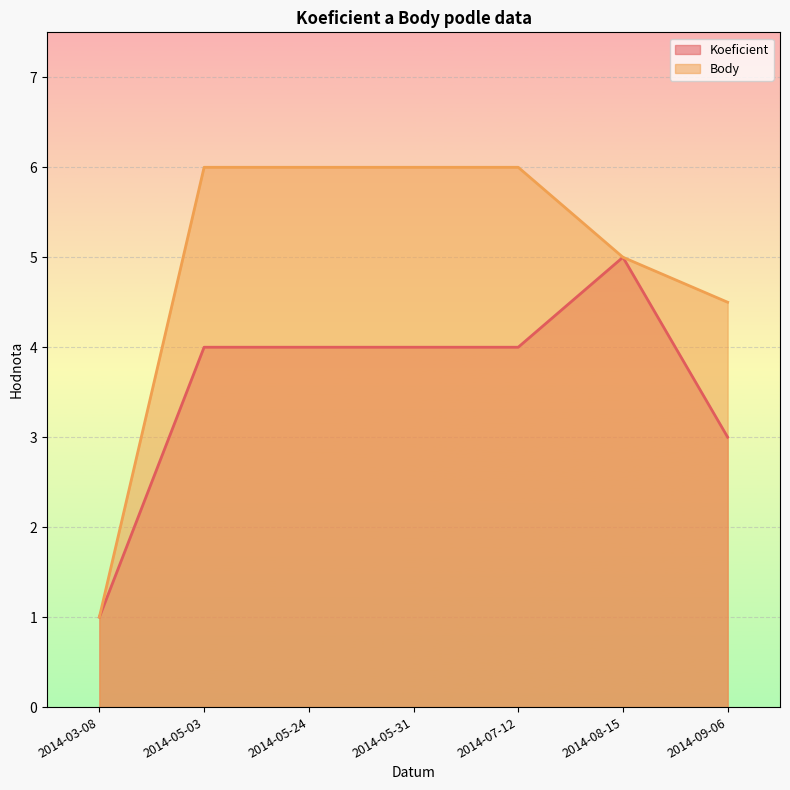

What is the minimum value shown in the chart?

1.0